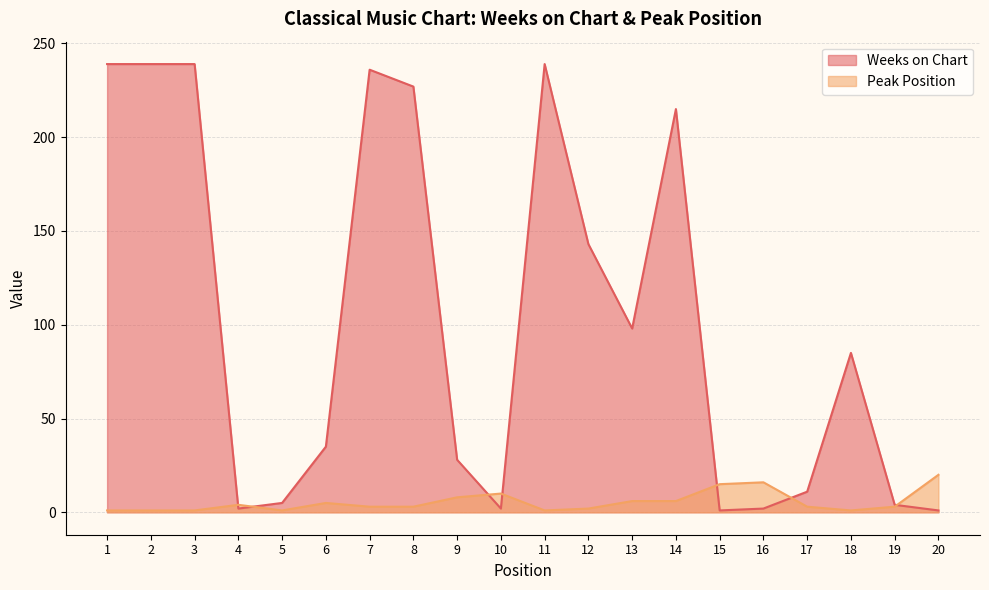

Reading left to right, list all the values displayed in this chart.

Weeks on Chart: 239	239	239	2	5	35	236	227	28	2	239	143	98	215	1	2	11	85	4	1
Peak Position: 1	1	1	4	1	5	3	3	8	10	1	2	6	6	15	16	3	1	3	20